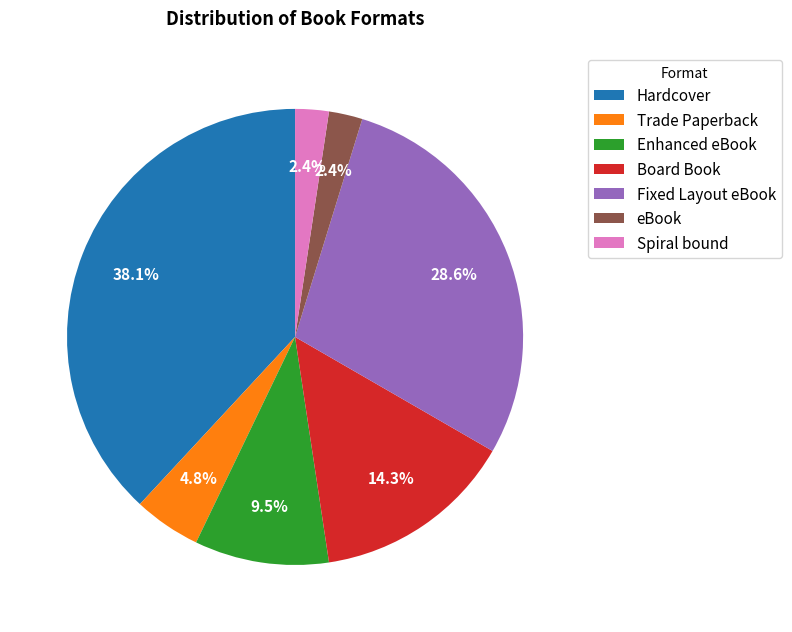

Between Fixed Layout eBook and Spiral bound, which is larger?

Fixed Layout eBook